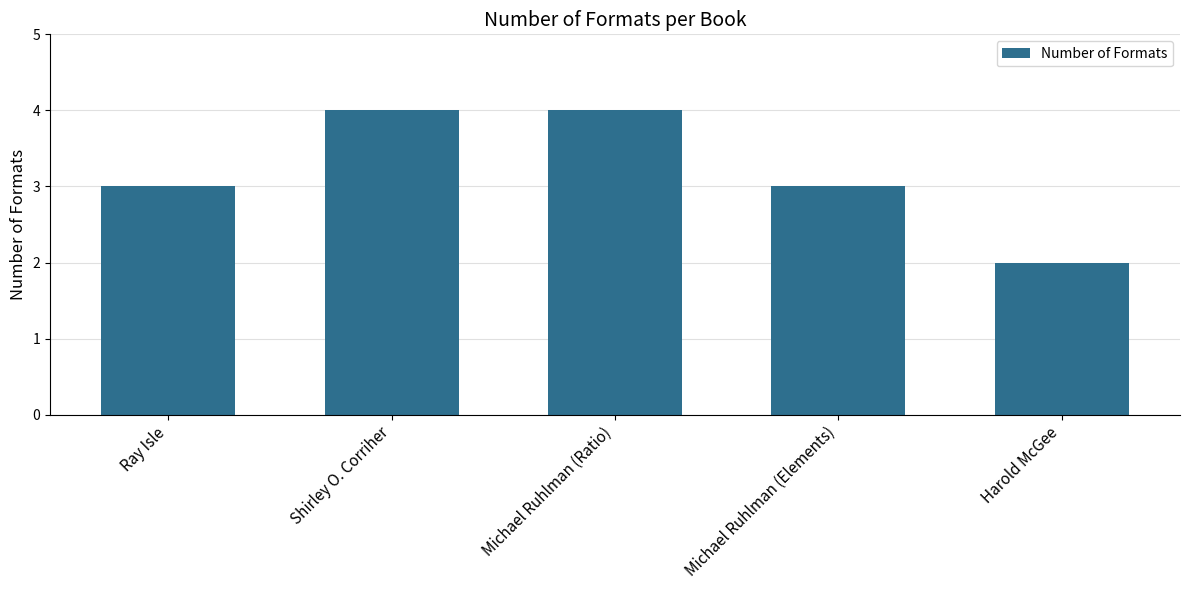

How many values are between 3 and 4?

4